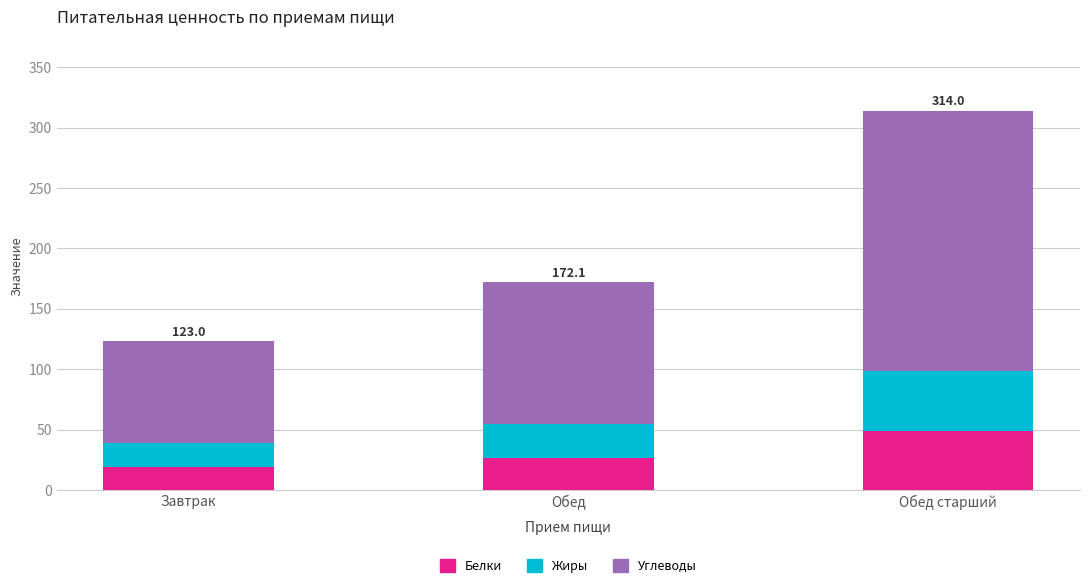

Read the Белки value at Обед.

26.7